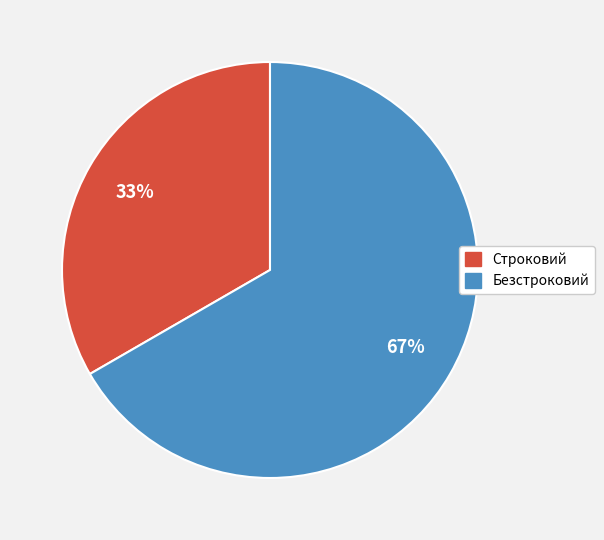

Approximately how many times larger is the value at Строковий compared to Безстроковий?

0.5